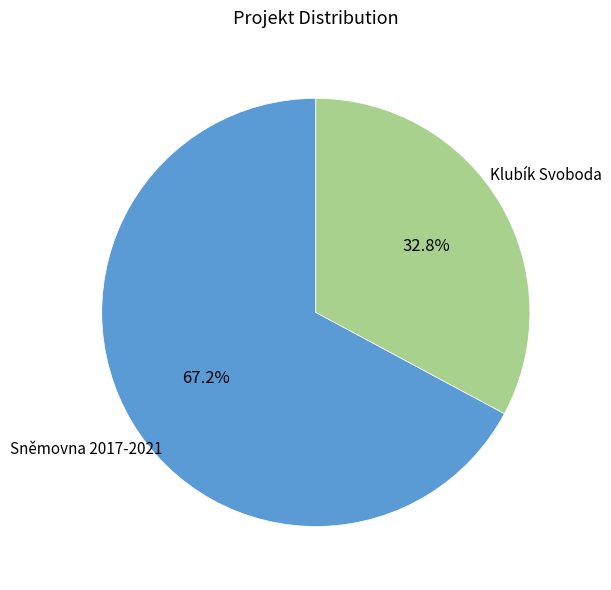

Is there any slice that represents more than half of the pie?

Yes